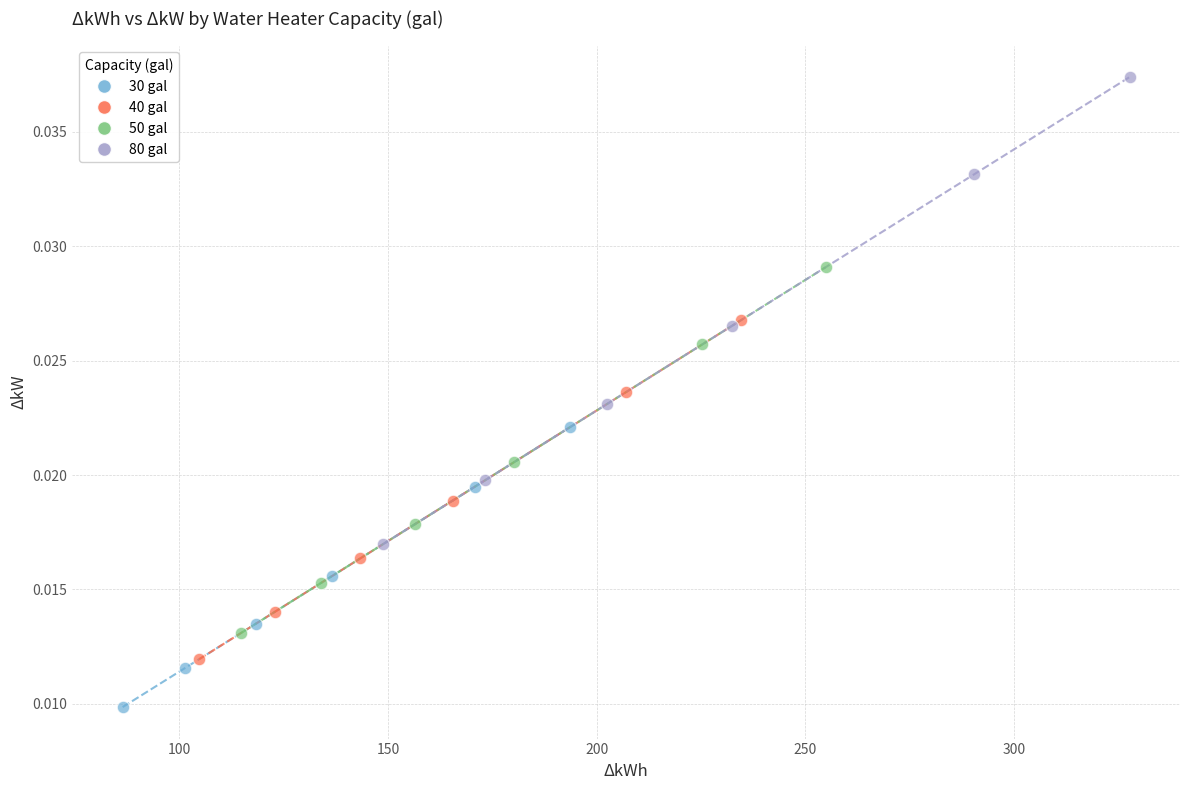

Which series reaches the maximum Y coordinate?

80 gal